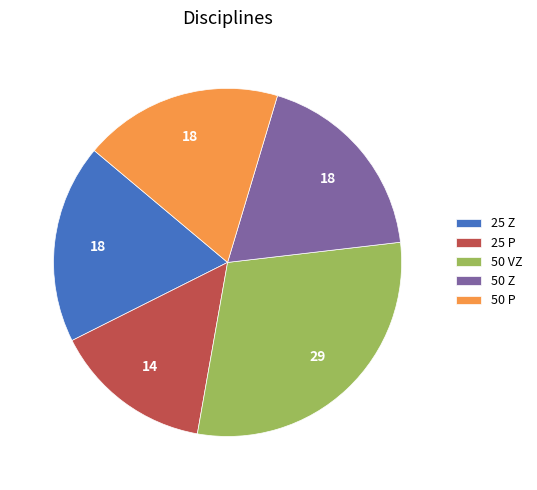

Which slice is the largest?

50 VZ